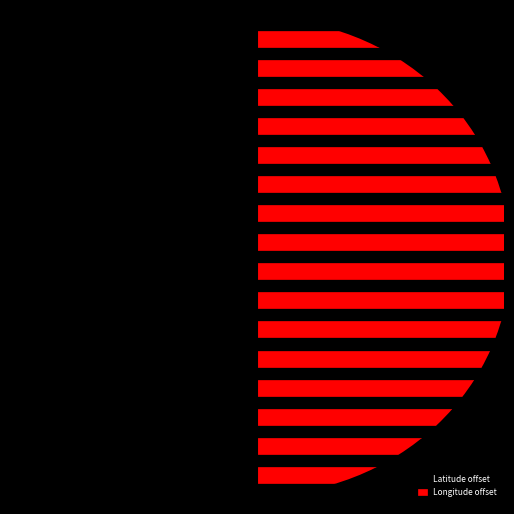

At how many categories does at least one series exceed 20?

1